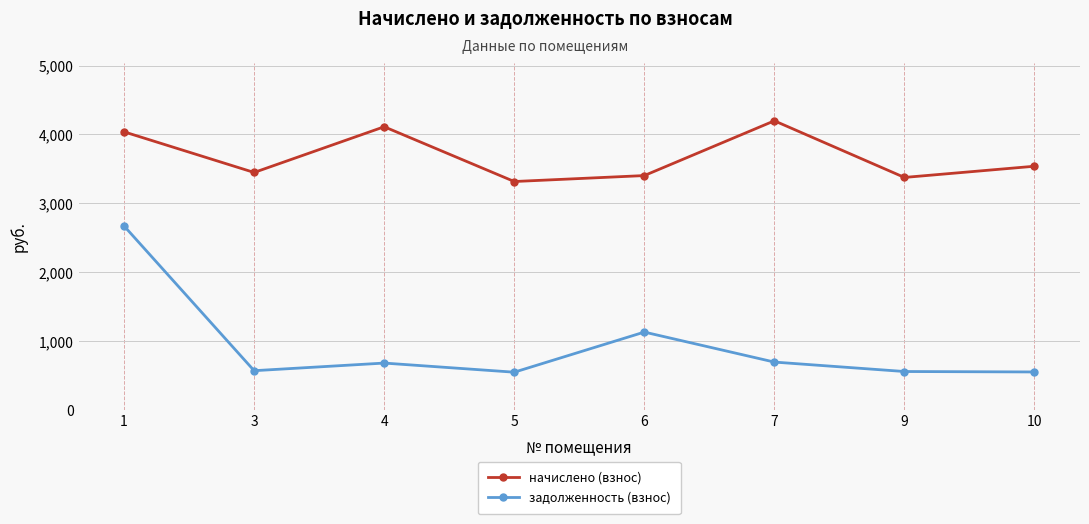

What is the value of the задолженность (взнос) point at the 4th from the left?

553.0